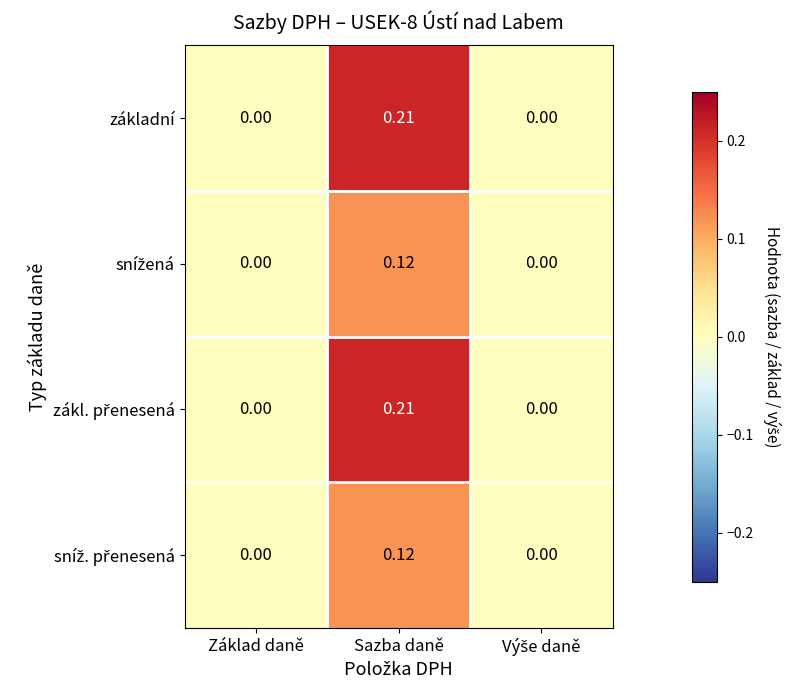

At which category is the sum across all series the highest?

Sazba daně